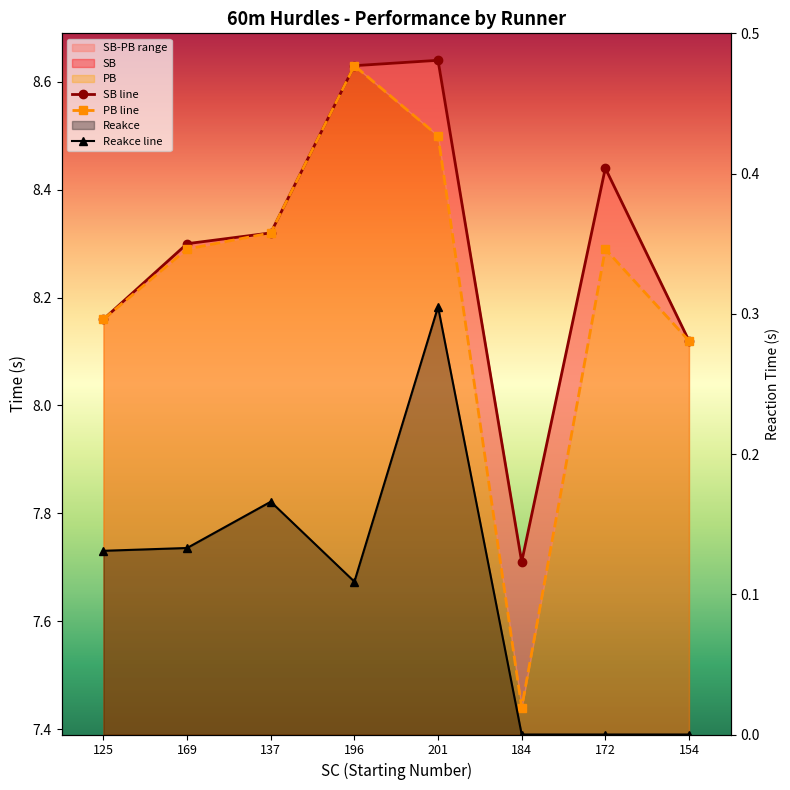

Count the PB line values in the range 8 to 9.

7